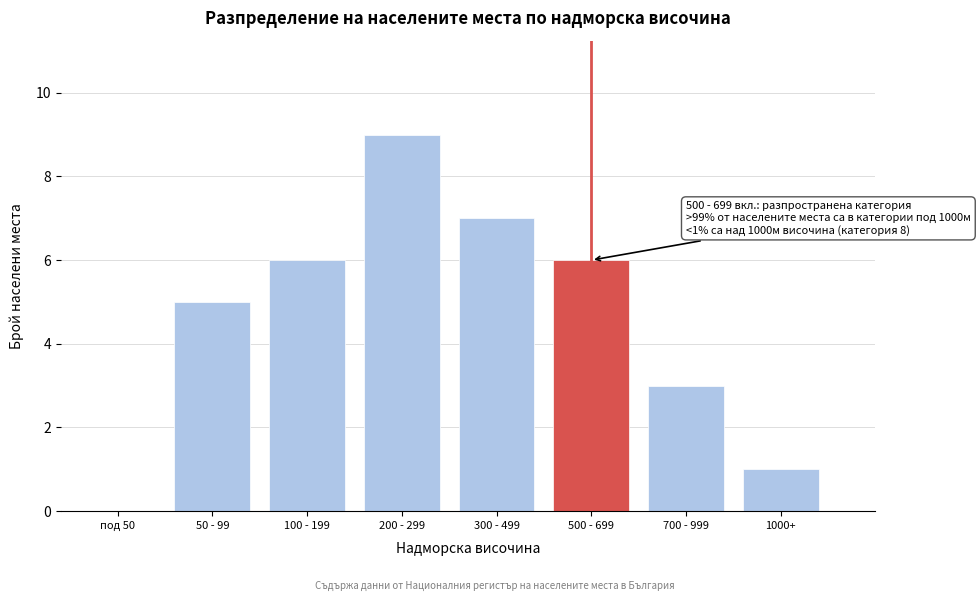

Reading left to right, extract all data points from this chart.

под 50=0	50 - 99=5	100 - 199=6	200 - 299=9	300 - 499=7	500 - 699=6	700 - 999=3	1000+=1